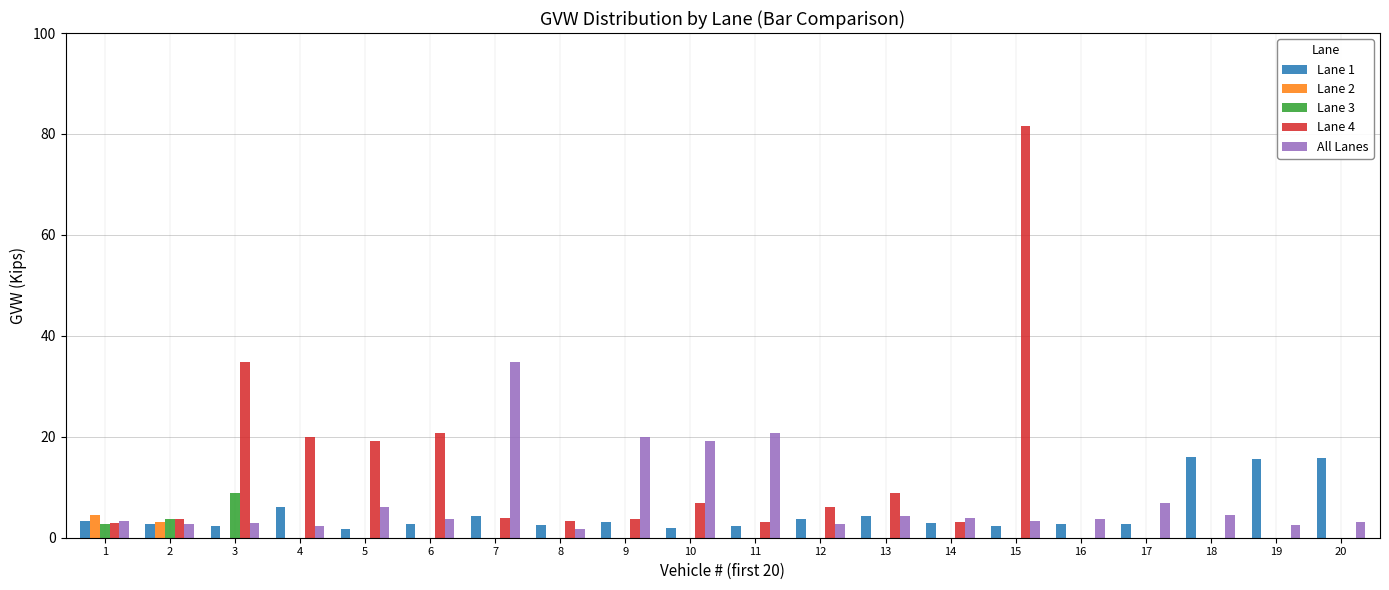

What is the difference between the second highest and minimum values in the All Lanes series?

19.1